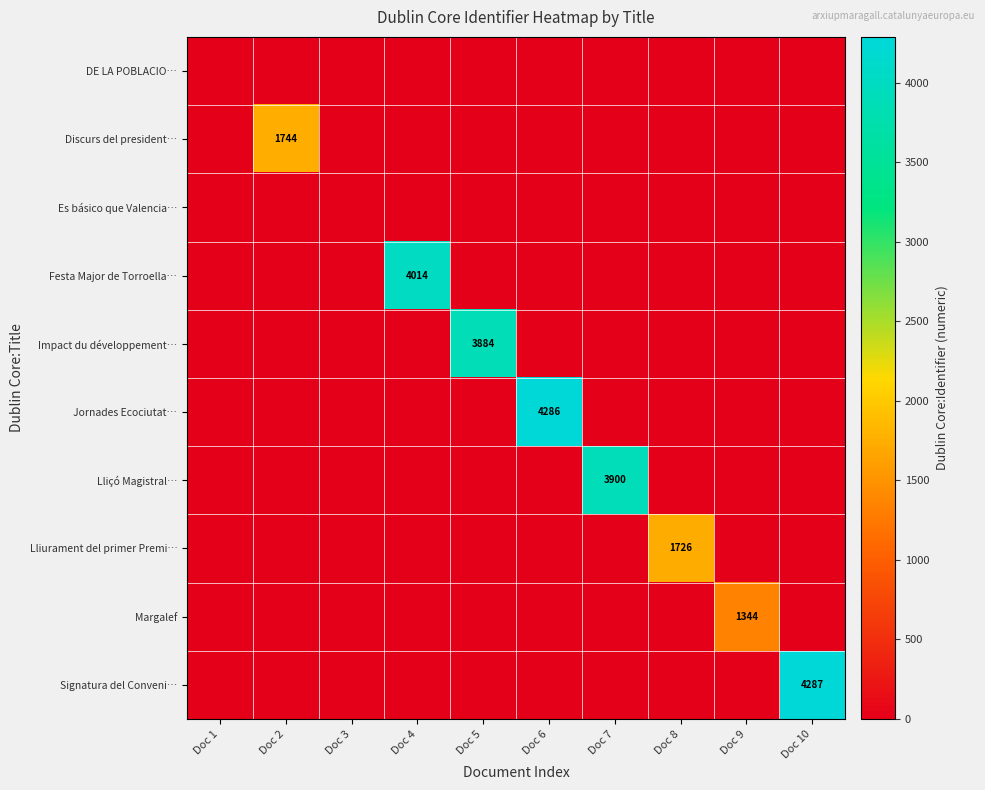

Which label corresponds to the largest value in the chart?

Doc 10